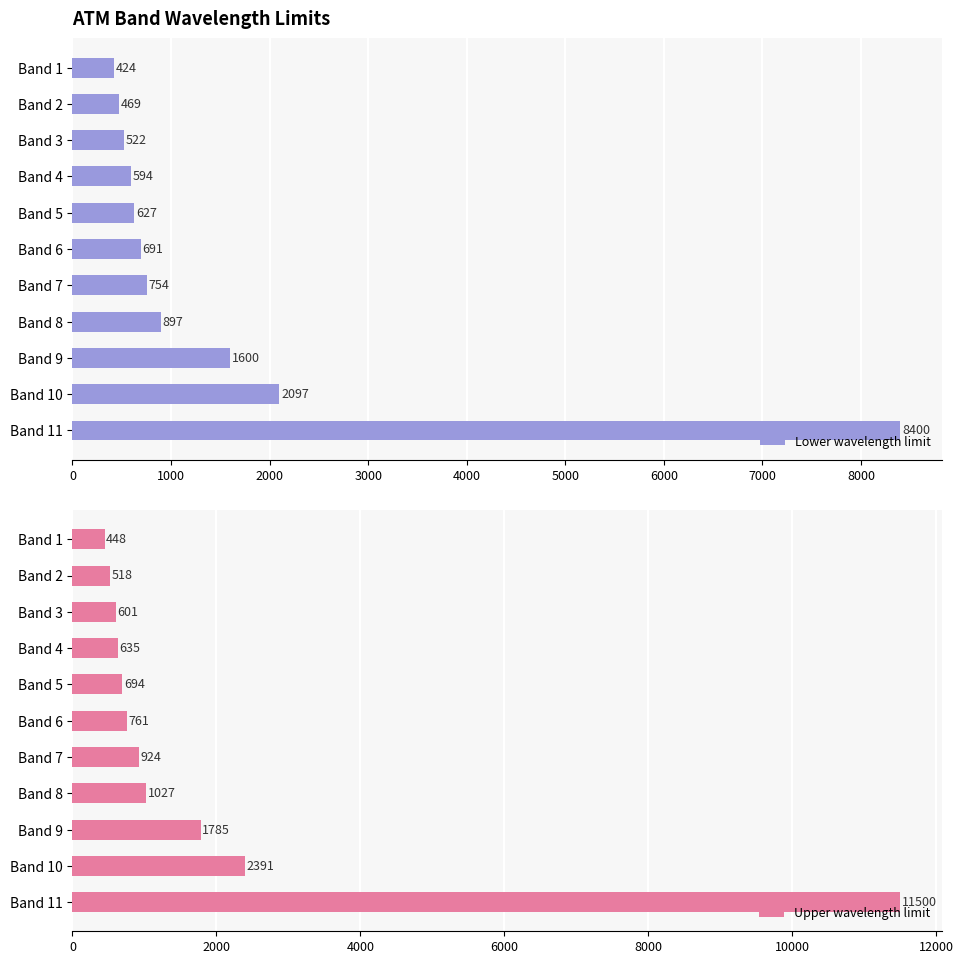

How many data points in Lower wavelength limit are above 691?

5